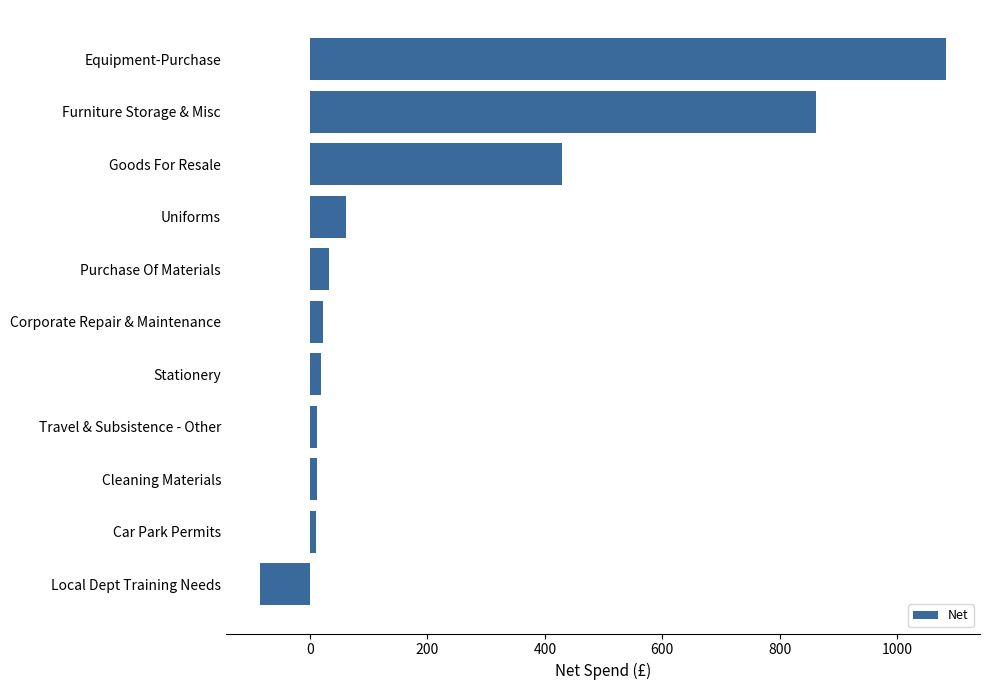

True or false: the data shows 861.7 at Furniture Storage & Misc.

True